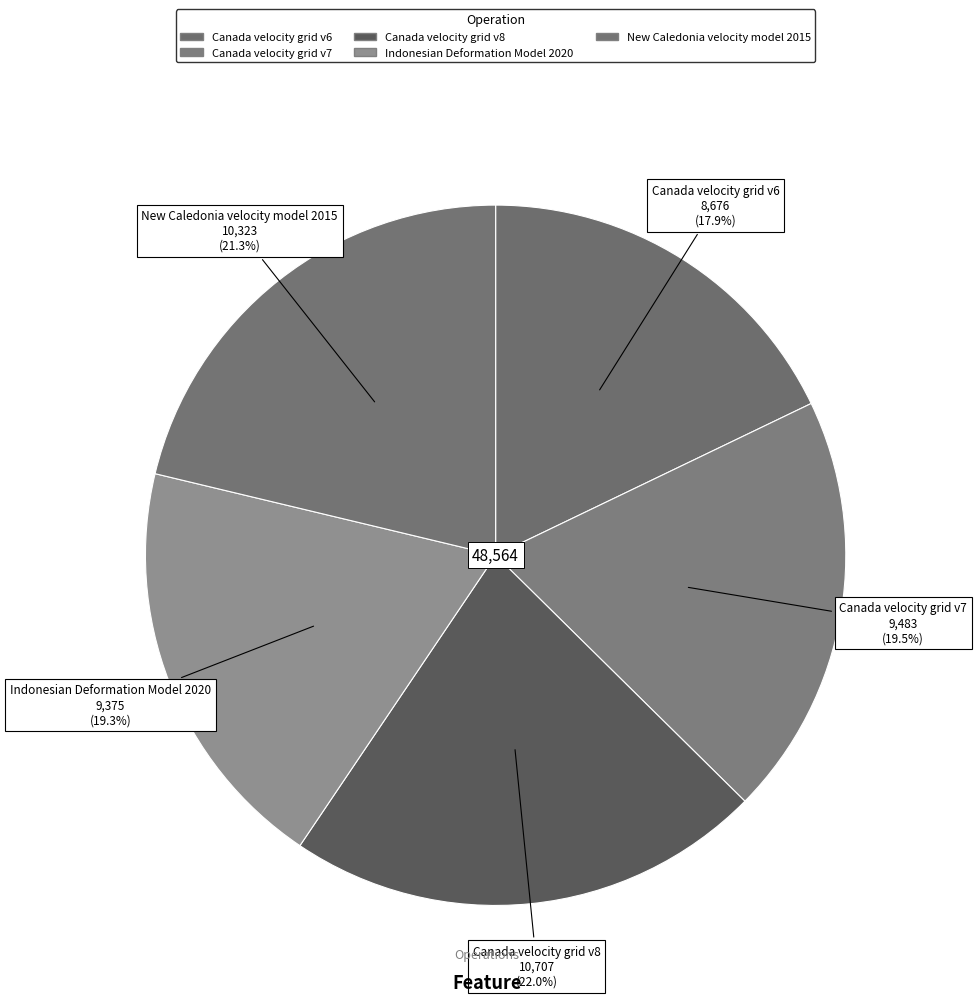

Is Indonesian Deformation Model 2020 the majority of the pie?

No